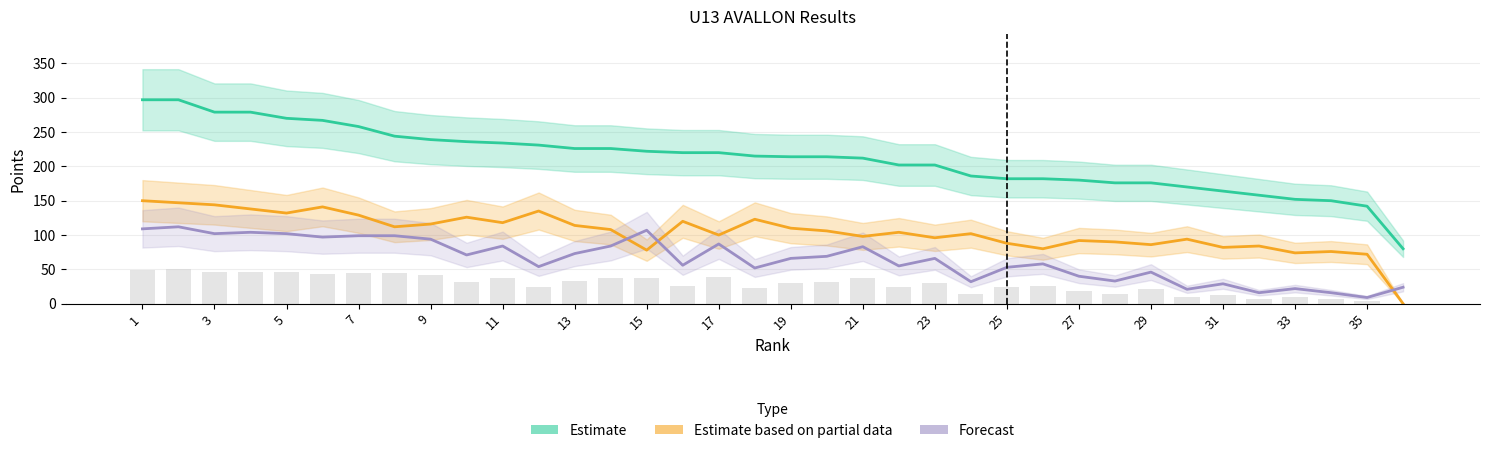

At which label does Forecast first exceed 66?

1